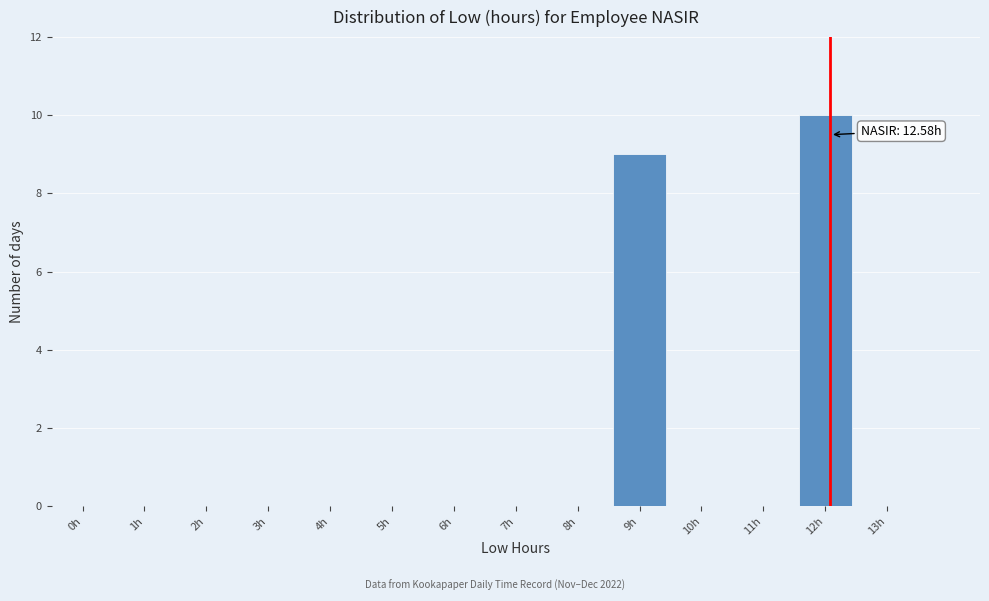

Reading left to right, list all the values displayed in this chart.

0h=0	1h=0	2h=0	3h=0	4h=0	5h=0	6h=0	7h=0	8h=0	9h=9	10h=0	11h=0	12h=10	13h=0